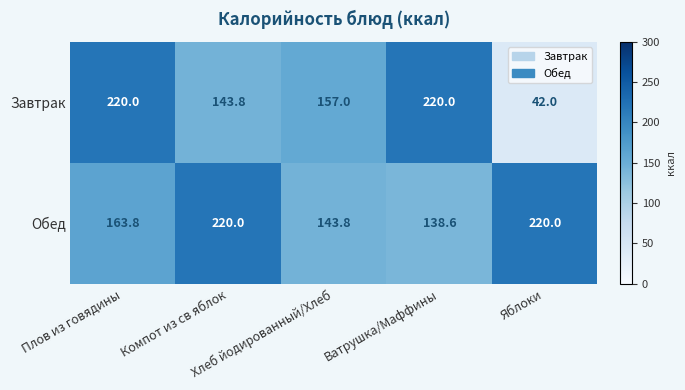

What is the maximum value shown in the chart?

220.0